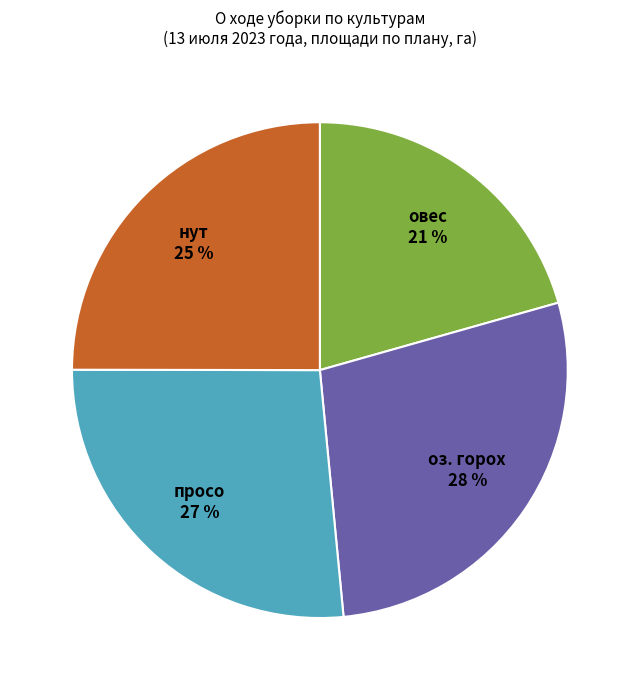

To the nearest percent, what is the difference between the largest and smallest slice percentages?

7%